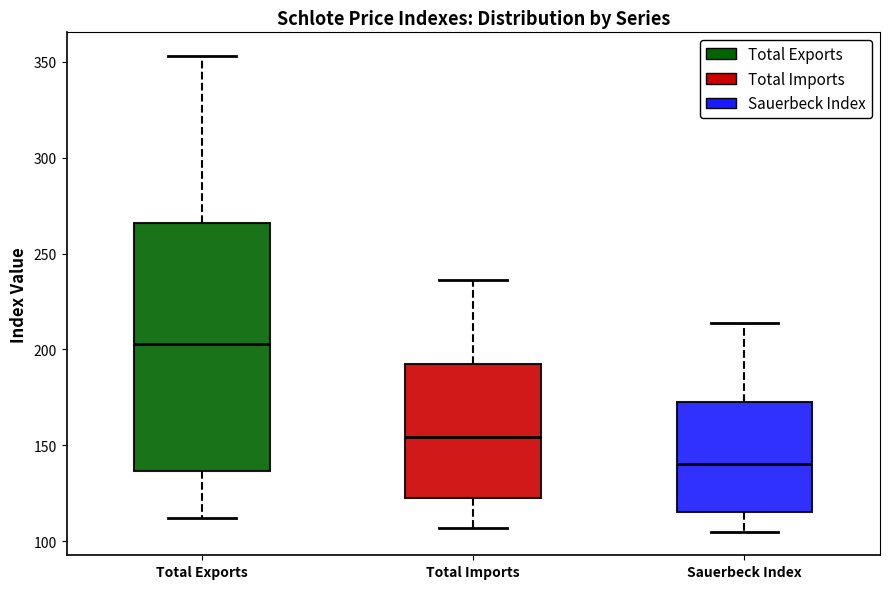

Reading left to right, read every box against the y-axis: the position of its median line, the range the box covers, and the ends of its whiskers. The values are not printed on the chart, so give them approximately, as read against the axis.

Total Exports: median 205, box 135 to 265, whiskers 110 to 355
Total Imports: median 155, box 120 to 195, whiskers 105 to 235
Sauerbeck Index: median 140, box 115 to 175, whiskers 105 to 215